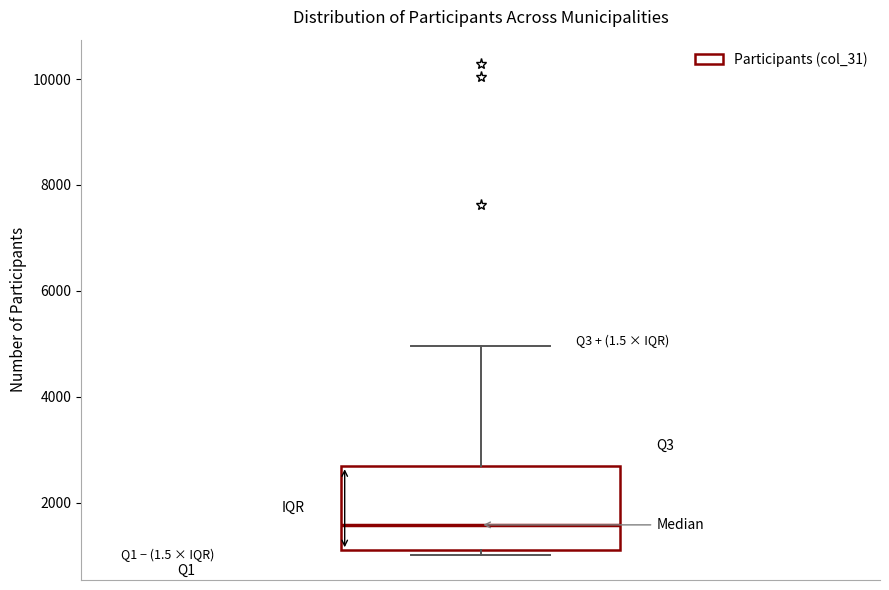

Where is the upper edge of the box on the y-axis? The values are not printed on the chart, so give them approximately, as read against the axis.

2600